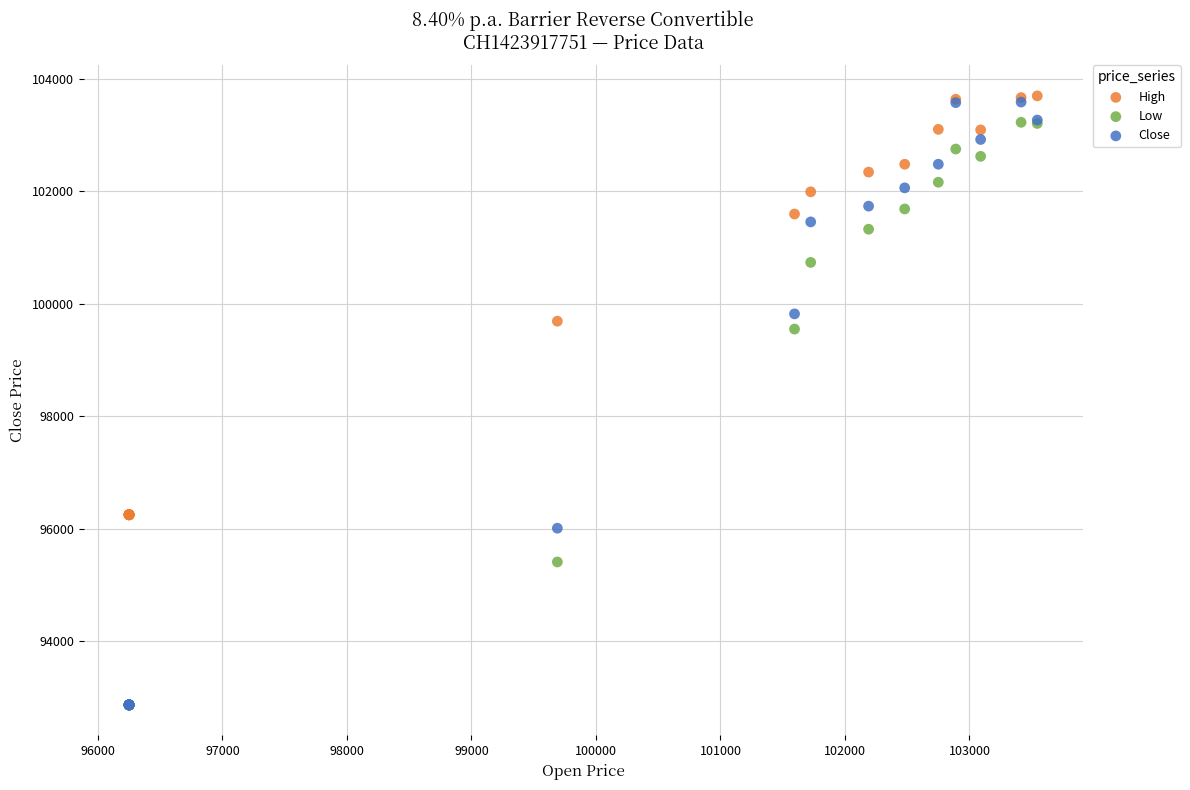

Which series has the largest Y range (max minus min)?

Close